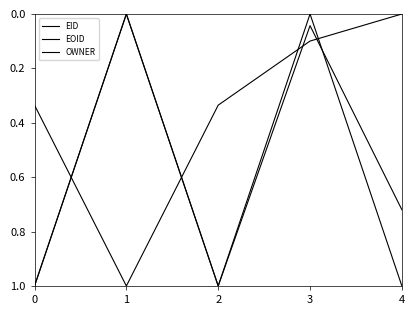

How many categories are shown in the chart?

5